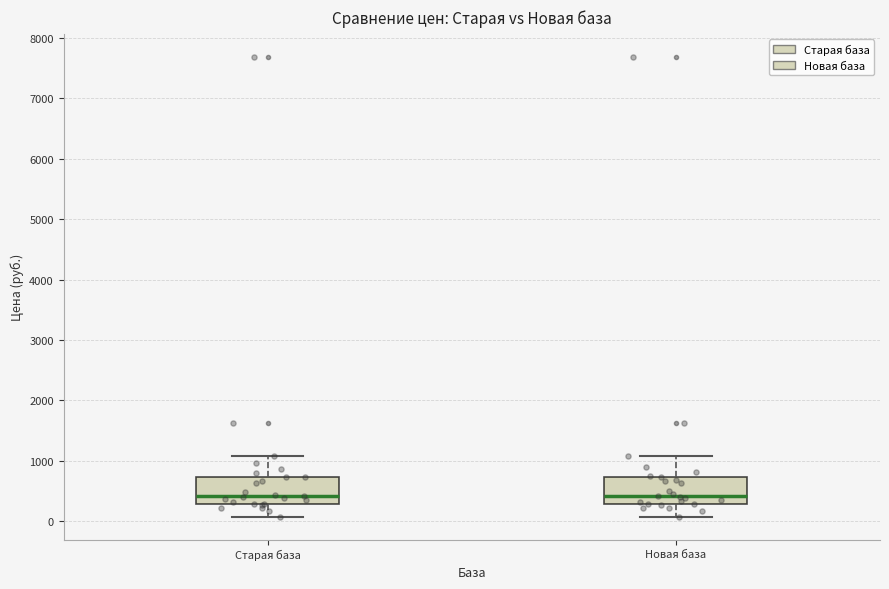

Reading left to right, transcribe this box plot: for each box, give where its median line is, the range the box spans, and where its two whiskers end, as read against the y-axis. The values are not printed on the chart, so give them approximately, as read against the axis.

Старая база: median 400, box 300 to 700, whiskers 100 to 1100
Новая база: median 400, box 300 to 700, whiskers 100 to 1100